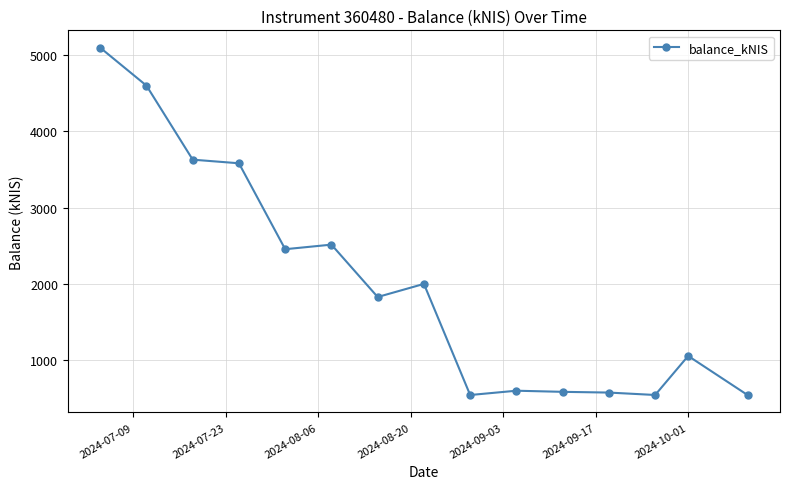

What is the smallest value displayed?

544.2